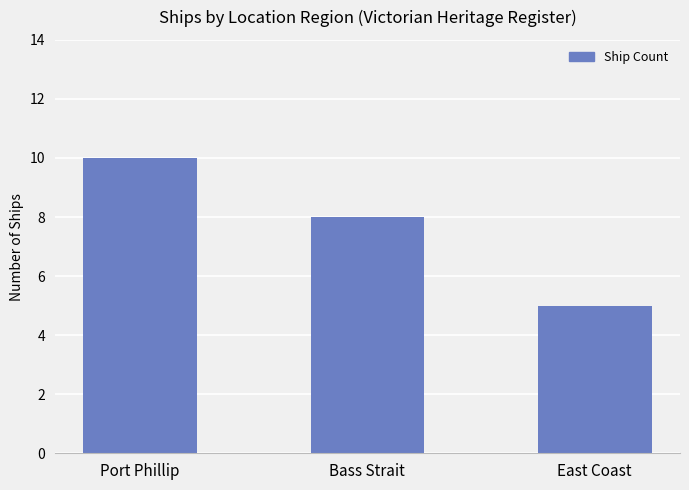

What is the sum of the values at Port Phillip and East Coast?

15